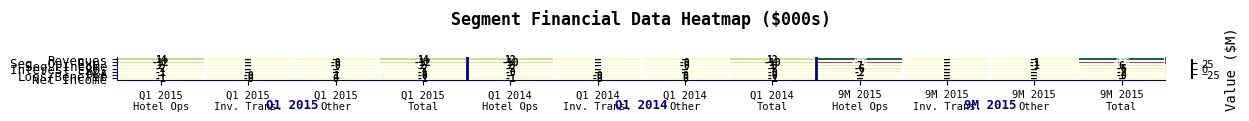

At which label does Seg. Income first exceed 1?

Q1 2015 Hotel Ops